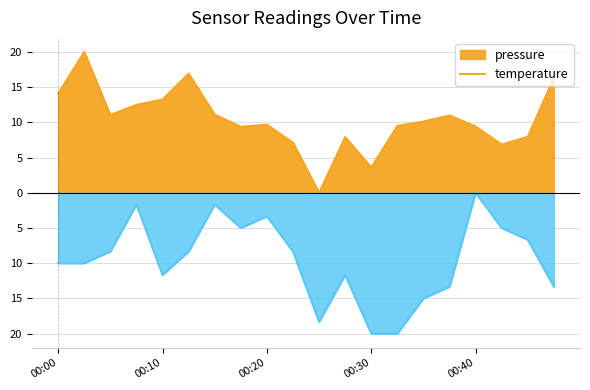

At which label does temperature reach its minimum?

00:30